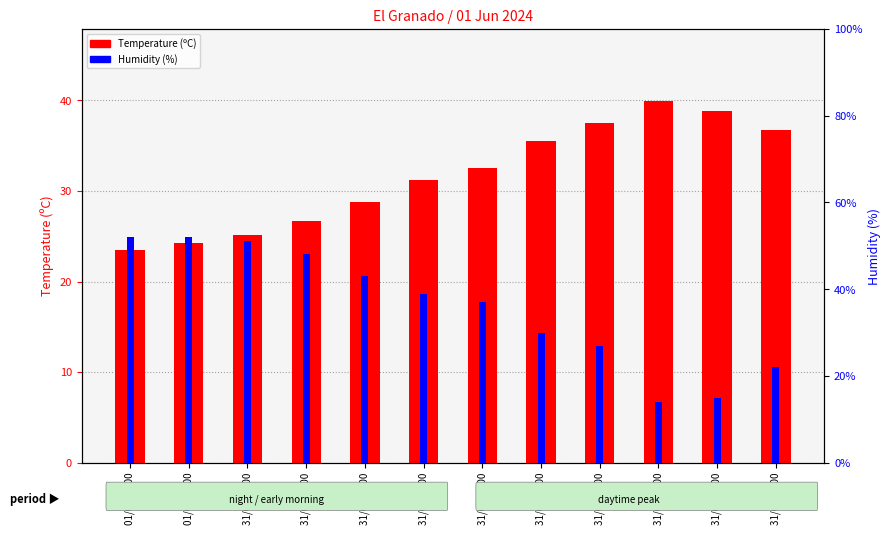

What is the label of the 8th bar from the right?

31/05 21:00